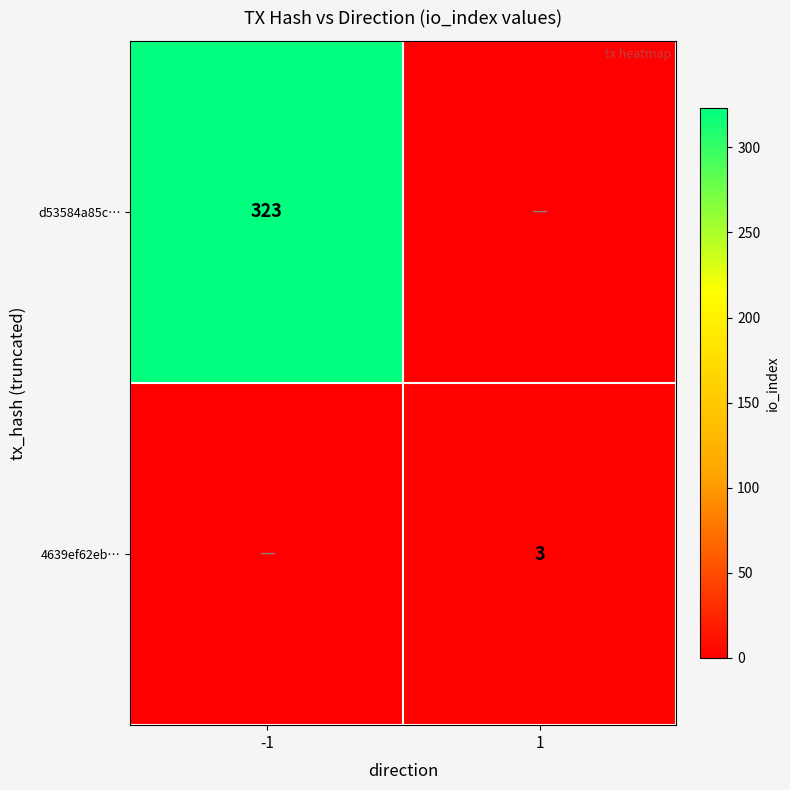

Is it true that d53584a85c… equals 581 at -1?

False